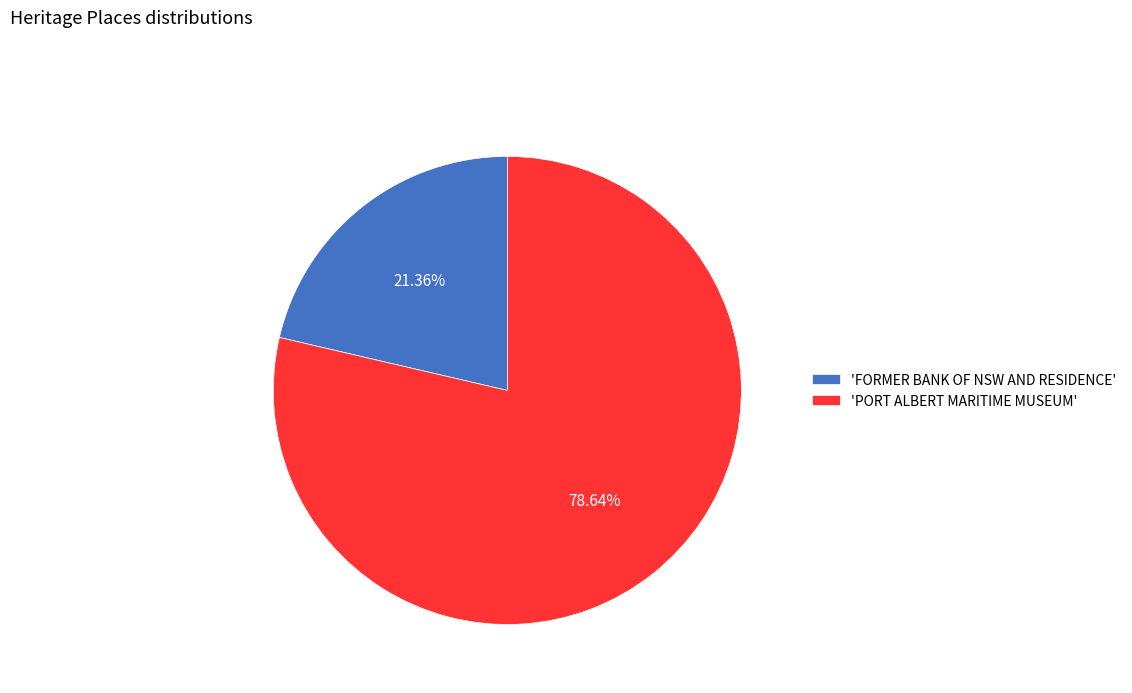

Combined, do 'FORMER BANK OF NSW AND RESIDENCE' and 'PORT ALBERT MARITIME MUSEUM' account for over 50%?

Yes